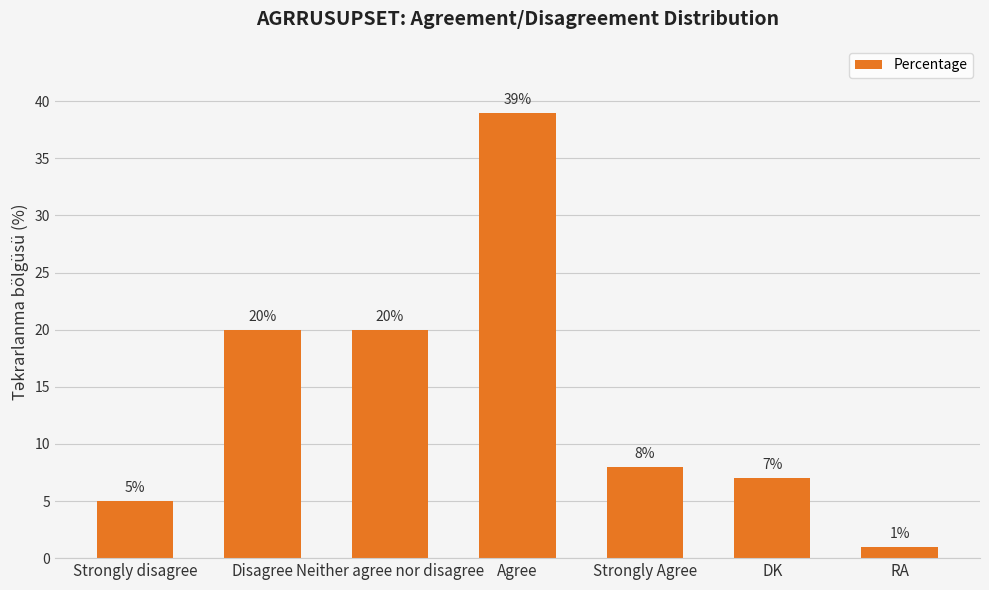

What is the change in value from Strongly disagree to Agree?

+34